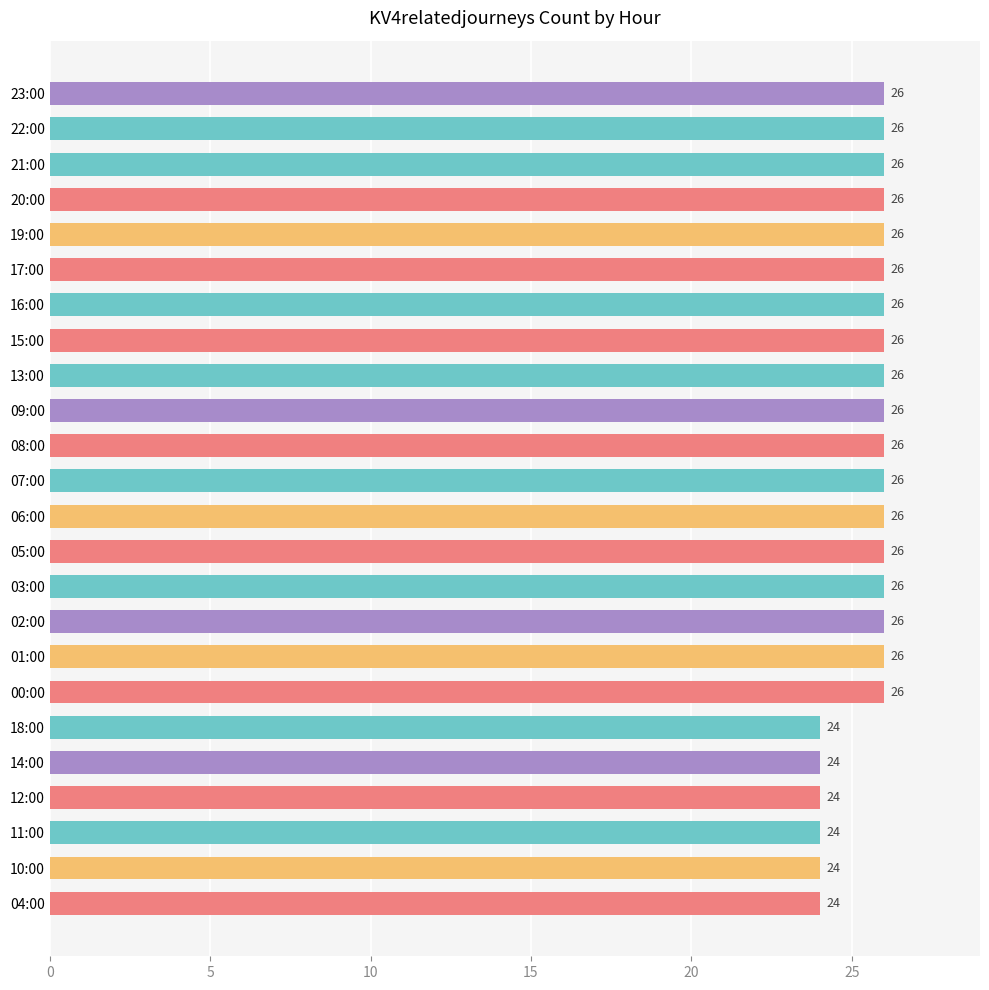

What is the approximate value at 15:00?

26